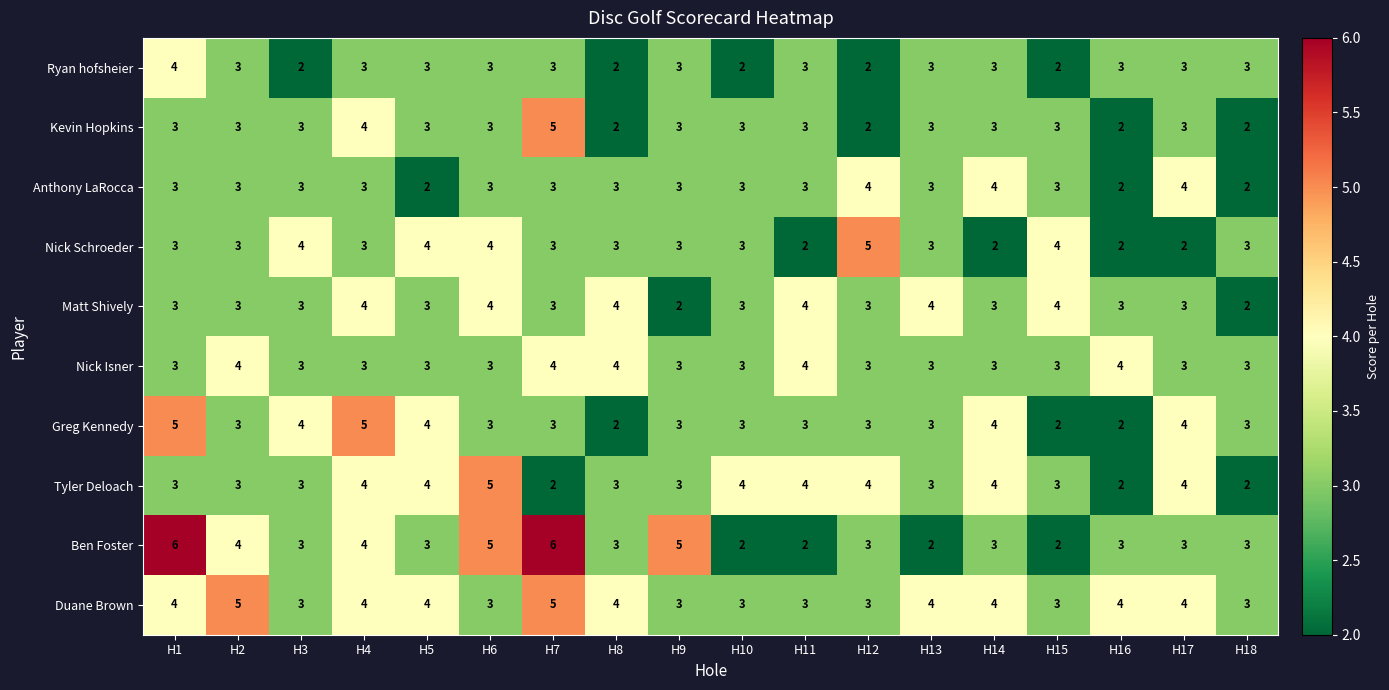

How many values in the Anthony LaRocca series are below 3?

3